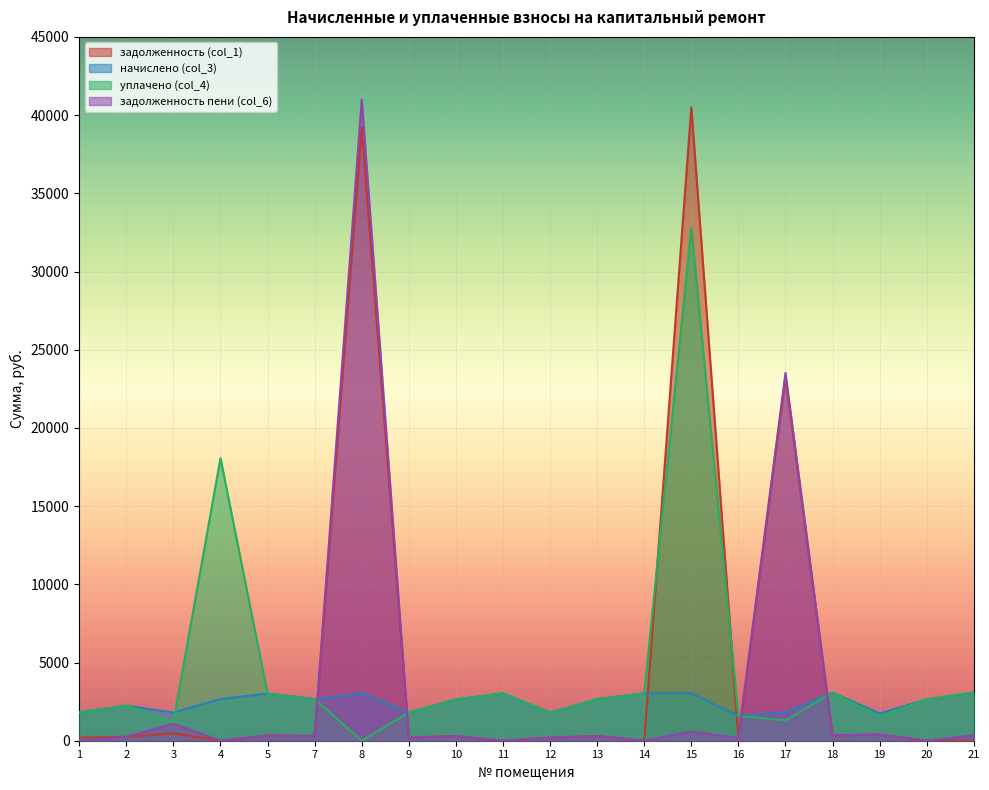

How many values in задолженность пени (col_6) are above zero?

16